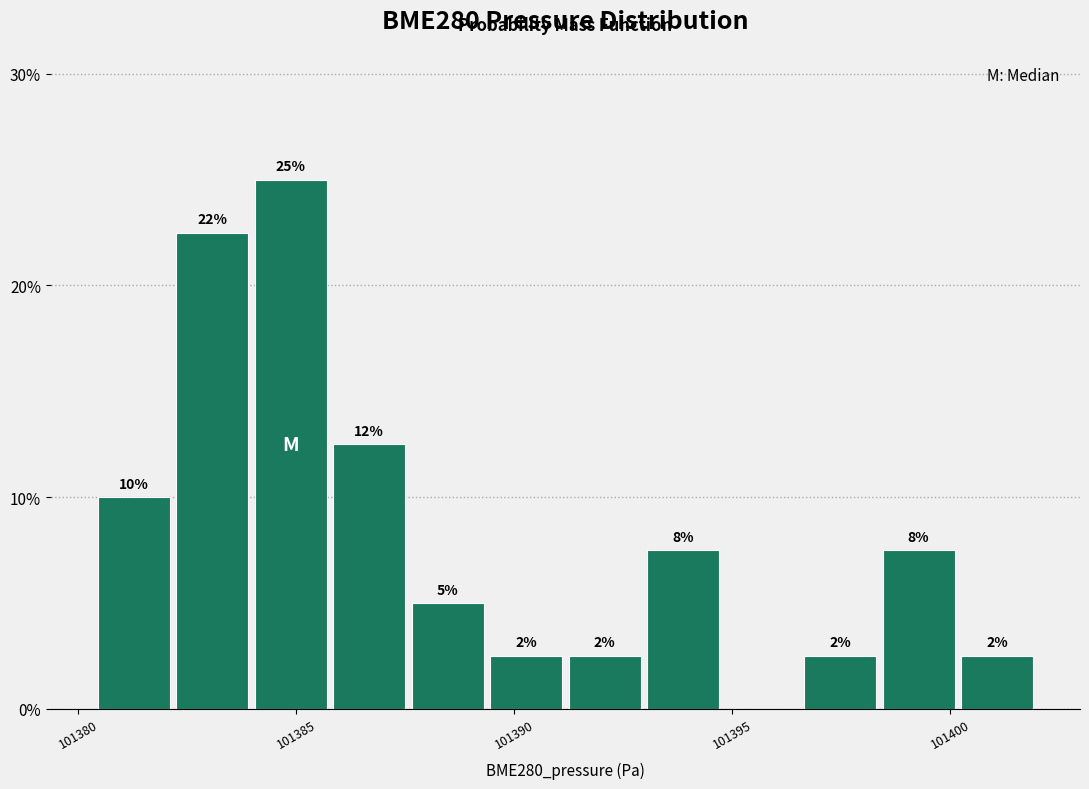

Around what value on the x-axis is the tallest bar? Give the approximate position of its centre, as read against the axis.

101385.0